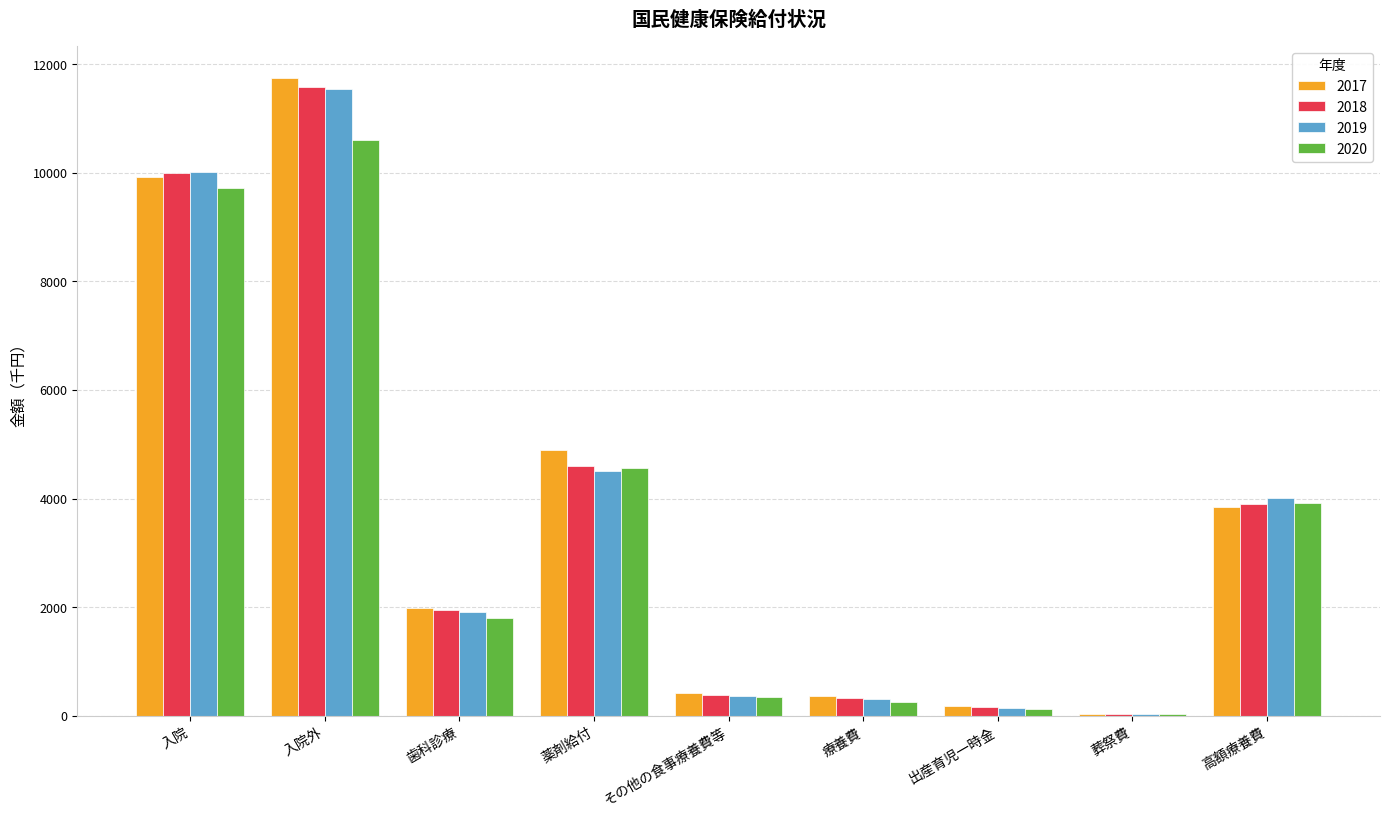

What is the maximum value for 2017?

11750.6